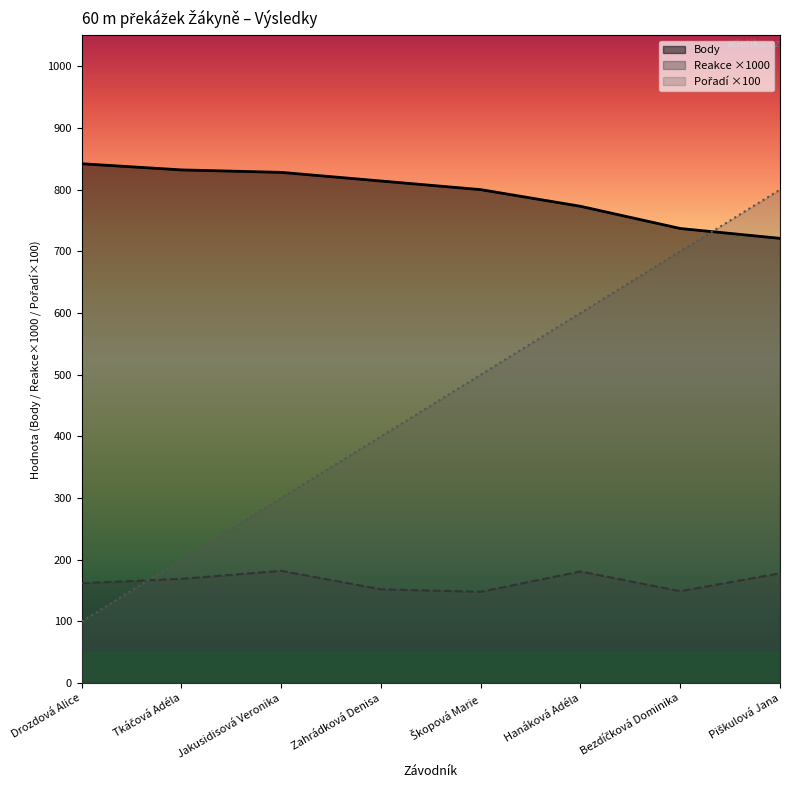

At how many categories does at least one series exceed 264?

8